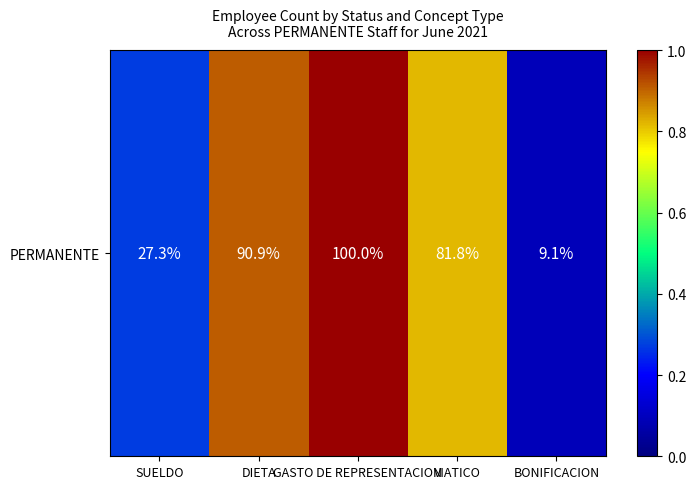

Between BONIFICACION and DIETA, which is larger?

DIETA